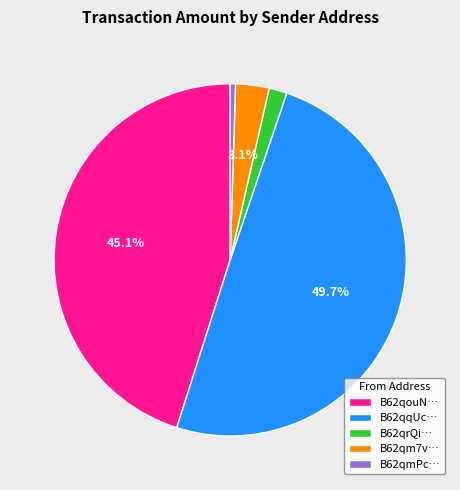

Which slice is the largest?

B62qqUc…